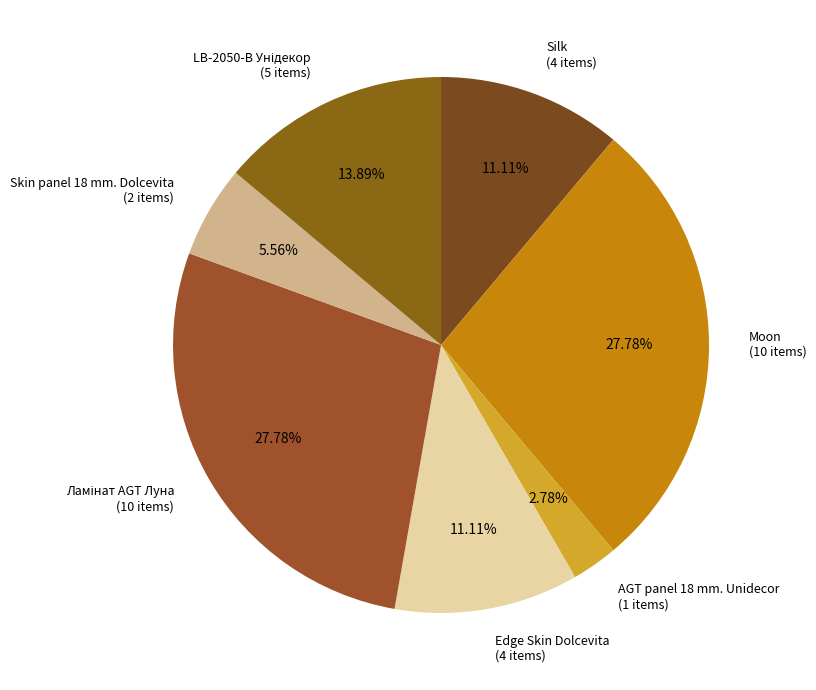

Is there a majority slice in this chart?

No